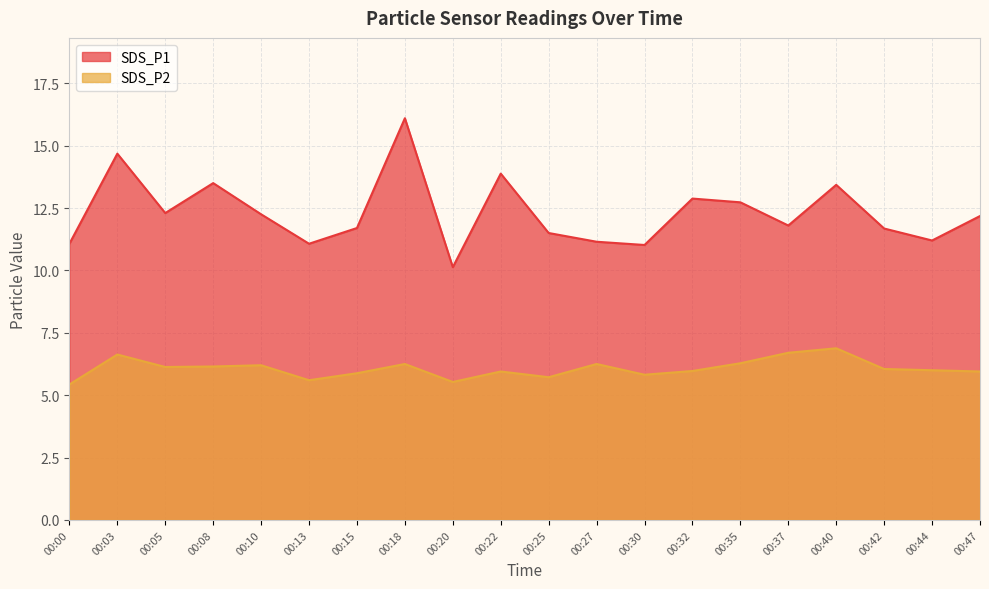

What is the maximum value for SDS_P1?

16.1